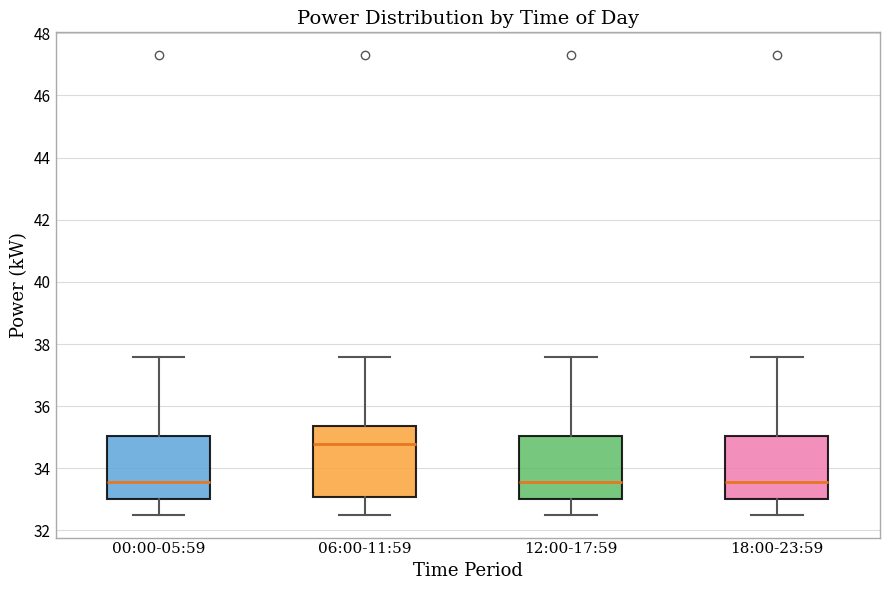

Reading left to right, read every box against the y-axis: the position of its median line, the range the box covers, and the ends of its whiskers. The values are not printed on the chart, so give them approximately, as read against the axis.

00:00-05:59: median 33.6, box 33.0 to 35.0, whiskers 32.6 to 37.6
06:00-11:59: median 34.8, box 33.0 to 35.4, whiskers 32.6 to 37.6
12:00-17:59: median 33.6, box 33.0 to 35.0, whiskers 32.6 to 37.6
18:00-23:59: median 33.6, box 33.0 to 35.0, whiskers 32.6 to 37.6